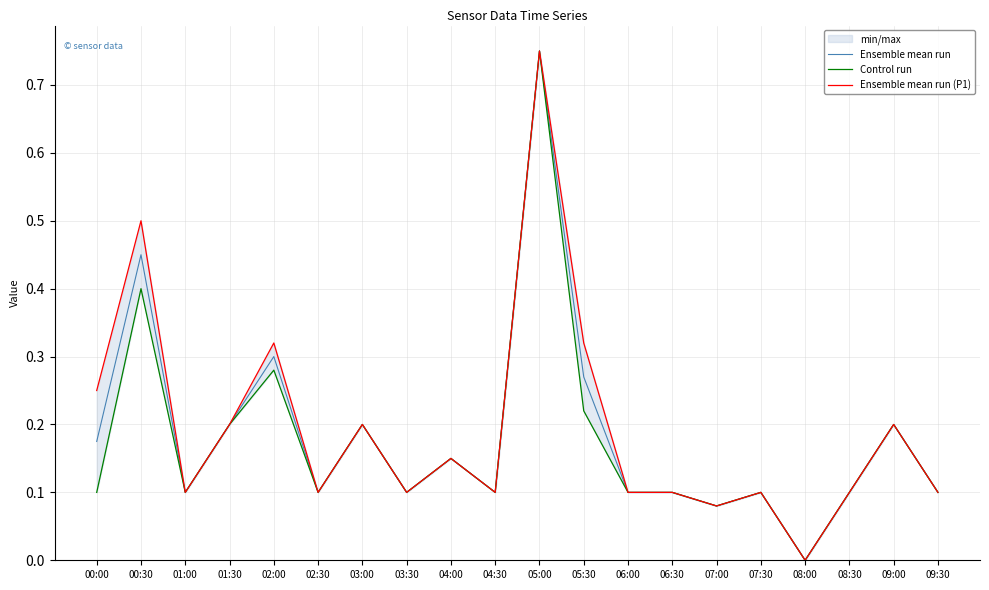

True or false: Ensemble mean run (P1) and Control run intersect in this chart.

False